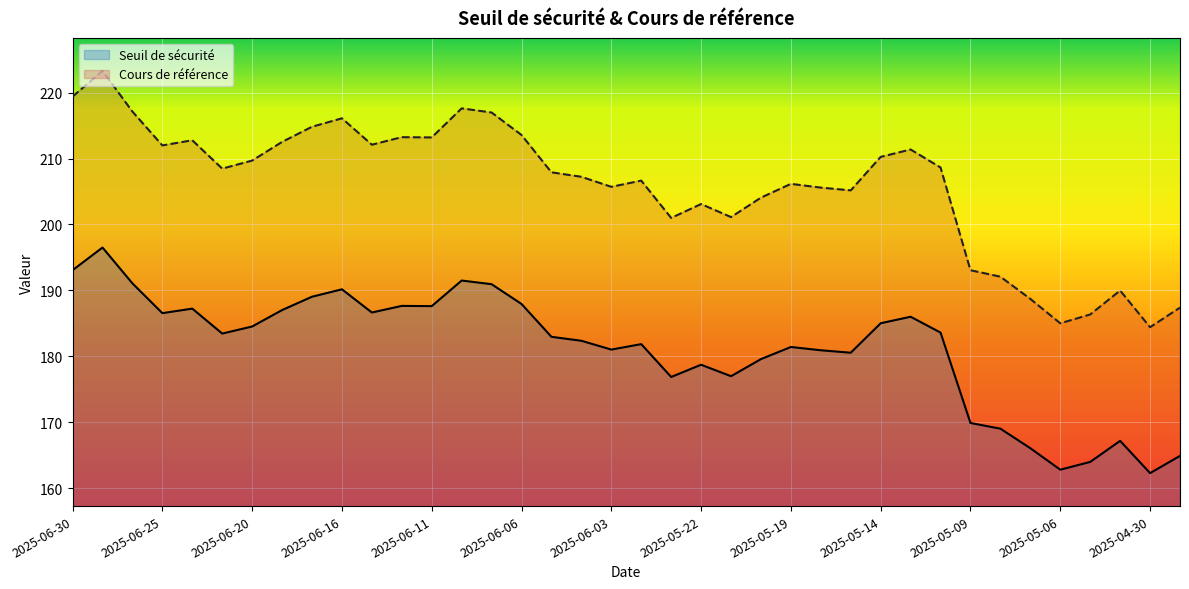

Reading left to right, transcribe all the data shown in this chart.

Seuil de sécurité: 2025-06-30=193.1	2025-06-27=196.5	2025-06-26=191.1	2025-06-25=186.6	2025-06-24=187.2	2025-06-23=183.5	2025-06-20=184.5	2025-06-18=187.0	2025-06-17=189.0	2025-06-16=190.2	2025-06-13=186.6	2025-06-12=187.7	2025-06-11=187.6	2025-06-10=191.5	2025-06-09=190.9	2025-06-06=187.9	2025-06-05=183.0	2025-06-04=182.4	2025-06-03=181.0	2025-06-02=181.9	2025-05-23=176.9	2025-05-22=178.7	2025-05-21=177.0	2025-05-20=179.6	2025-05-19=181.4	2025-05-16=180.9	2025-05-15=180.6	2025-05-14=185.0	2025-05-13=186.0	2025-05-12=183.6	2025-05-09=169.9	2025-05-08=169.0	2025-05-07=166.1	2025-05-06=162.8	2025-05-05=164.0	2025-05-02=167.2	2025-04-30=162.3	2025-04-29=164.9
Cours de référence: 2025-06-30=219.4	2025-06-27=223.3	2025-06-26=217.1	2025-06-25=212.0	2025-06-24=212.8	2025-06-23=208.5	2025-06-20=209.7	2025-06-18=212.5	2025-06-17=214.8	2025-06-16=216.1	2025-06-13=212.1	2025-06-12=213.2	2025-06-11=213.2	2025-06-10=217.6	2025-06-09=217.0	2025-06-06=213.6	2025-06-05=207.9	2025-06-04=207.2	2025-06-03=205.7	2025-06-02=206.7	2025-05-23=201.0	2025-05-22=203.1	2025-05-21=201.1	2025-05-20=204.1	2025-05-19=206.2	2025-05-16=205.6	2025-05-15=205.2	2025-05-14=210.2	2025-05-13=211.4	2025-05-12=208.6	2025-05-09=193.1	2025-05-08=192.1	2025-05-07=188.7	2025-05-06=185.0	2025-05-05=186.3	2025-05-02=190.0	2025-04-30=184.4	2025-04-29=187.4